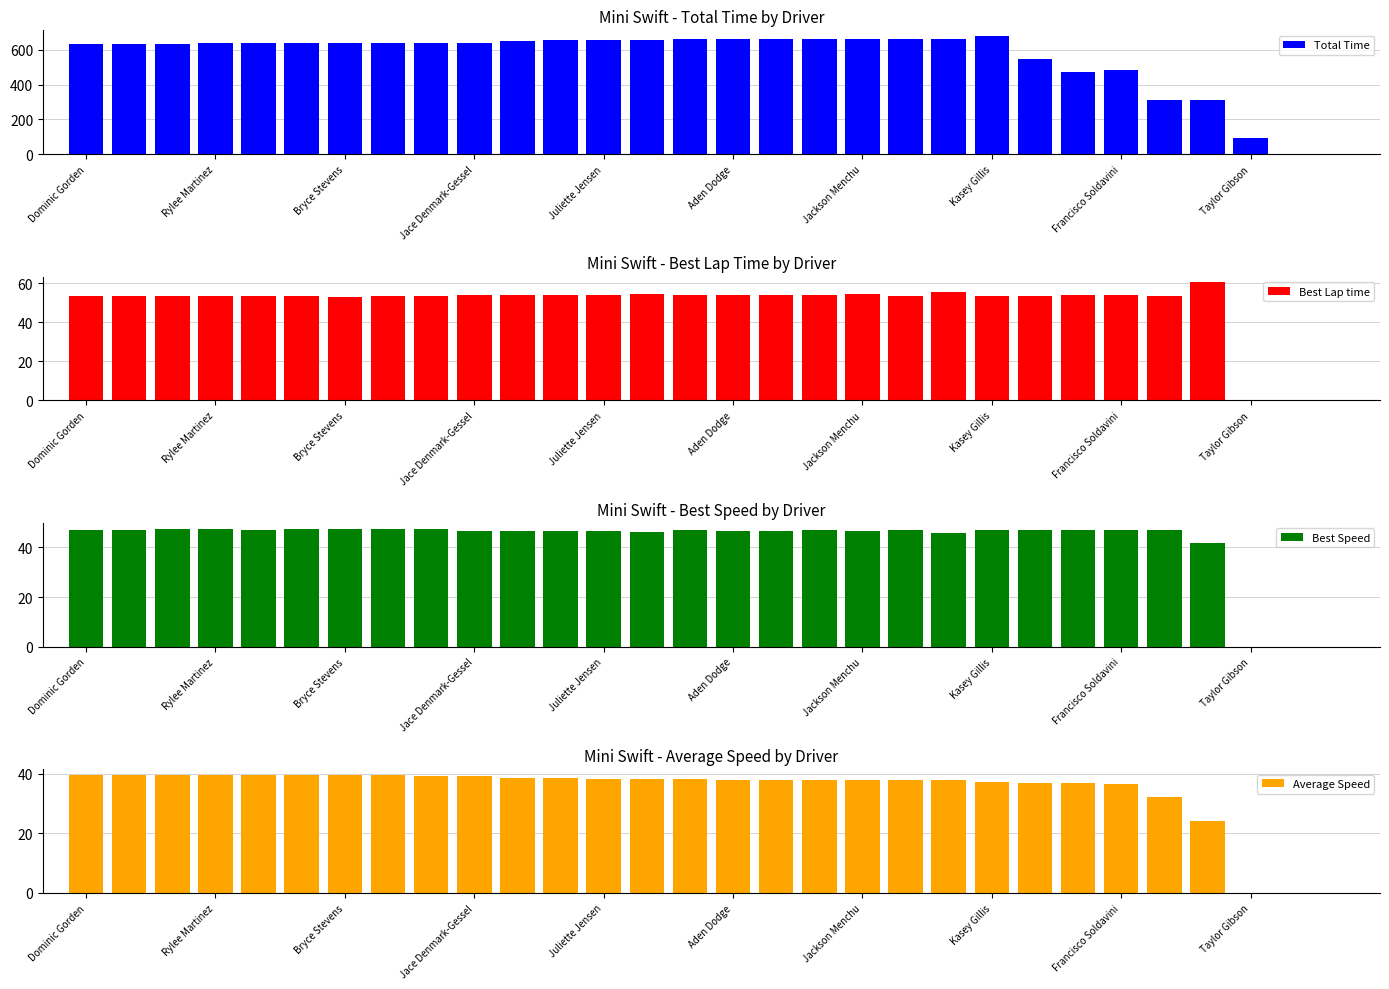

Reading left to right, what are all the values shown in this chart?

Total Time: 635.5	636.2	636.6	636.8	636.9	637.4	637.5	637.8	640.3	642.3	653.8	654.6	656.0	659.3	659.9	660.8	660.8	661.8	663.1	663.9	664.4	678.5	546.4	475.7	481.9	311.2	311.3	95.6	0.0	0.0
Best Lap time: 53.6	53.6	53.4	53.3	53.6	53.3	53.1	53.3	53.3	54.0	54.1	54.2	53.9	54.6	53.8	54.1	54.0	53.7	54.3	53.5	55.3	53.6	53.6	53.7	53.9	53.6	60.3	0.0	0.0	0.0
Best Speed: 47.0	47.0	47.2	47.2	47.0	47.3	47.5	47.3	47.2	46.7	46.6	46.5	46.7	46.1	46.9	46.6	46.7	47.0	46.4	47.1	45.6	47.0	47.0	46.9	46.8	47.0	41.8	0.0	0.0	0.0
Average Speed: 39.7	39.6	39.6	39.6	39.6	39.5	39.5	39.5	39.4	39.2	38.5	38.5	38.4	38.2	38.2	38.1	38.1	38.1	38.0	38.0	37.9	37.1	36.9	37.1	36.6	32.4	24.3	0.0	0.0	0.0